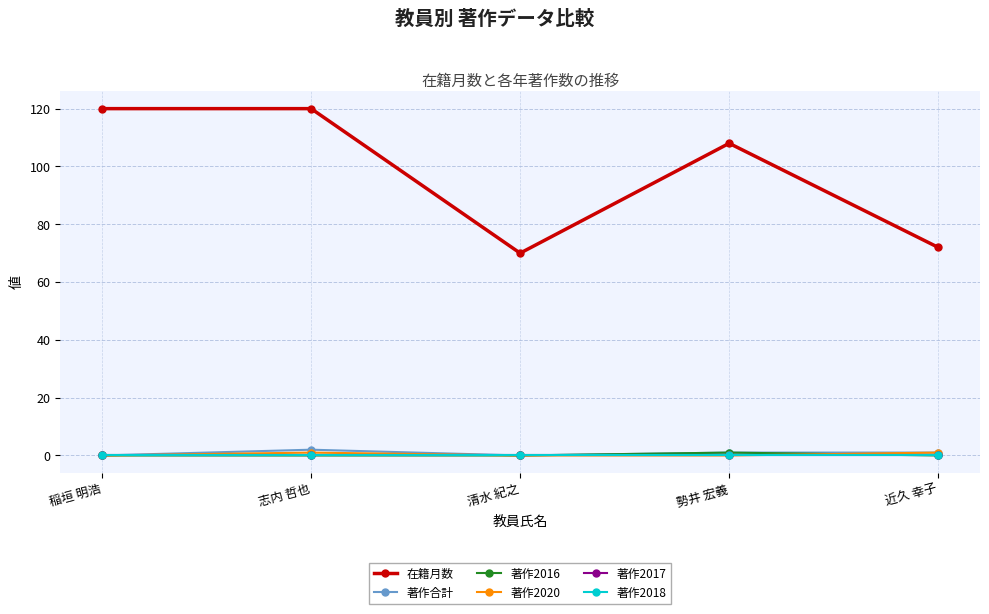

At which label does 著作合計 first exceed 1?

志内 哲也